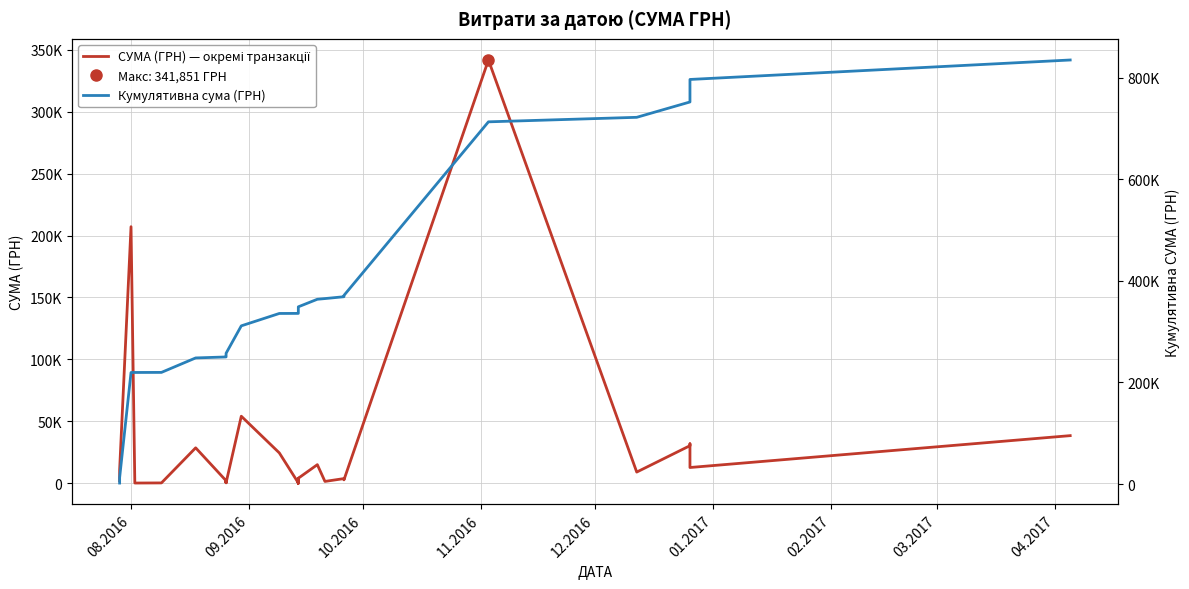

Count the number of data series in this chart.

2